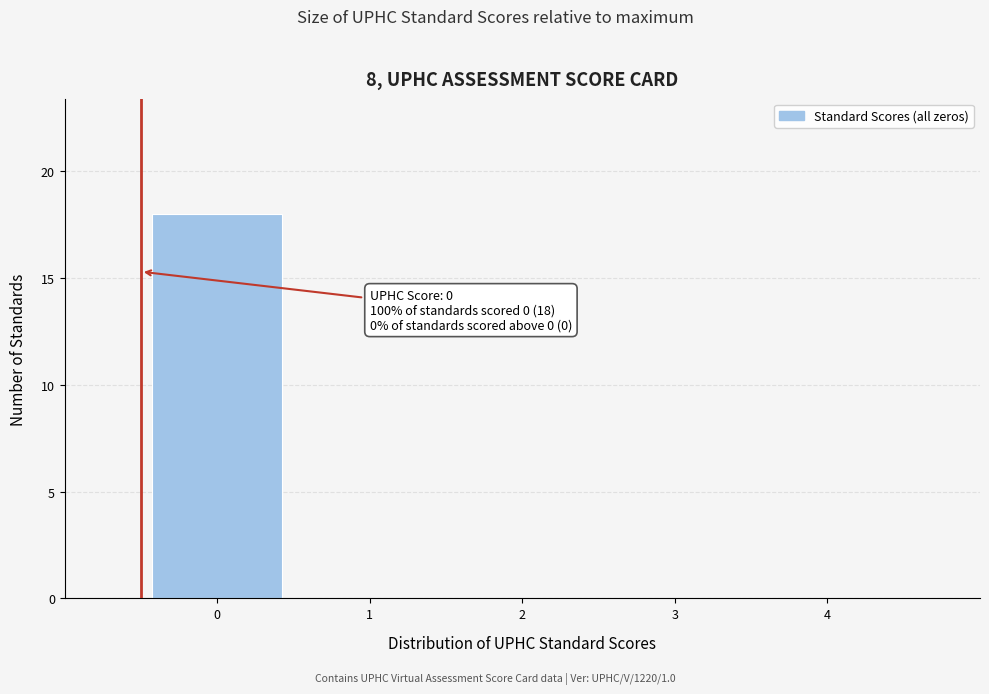

Reading right to left, extract all data points from this chart.

4=0	3=0	2=0	1=0	0=18